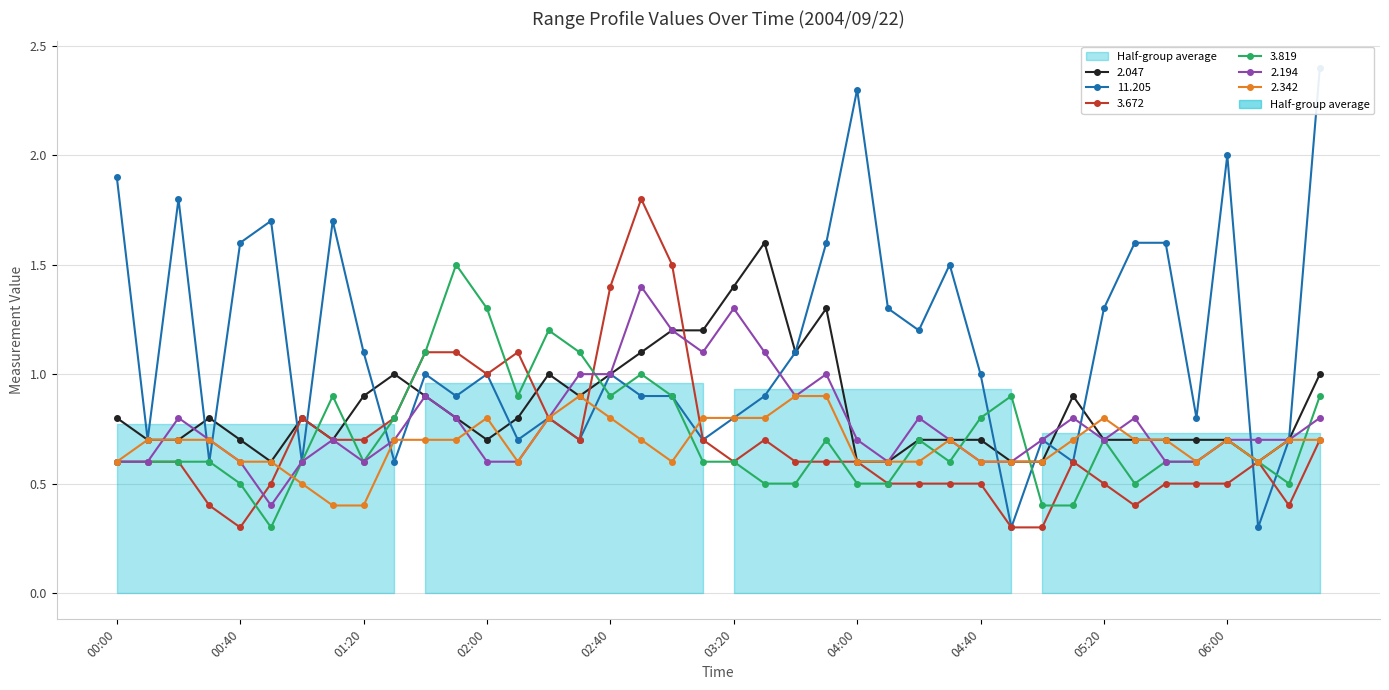

How many interior local valleys does the 11.205 series have?

13